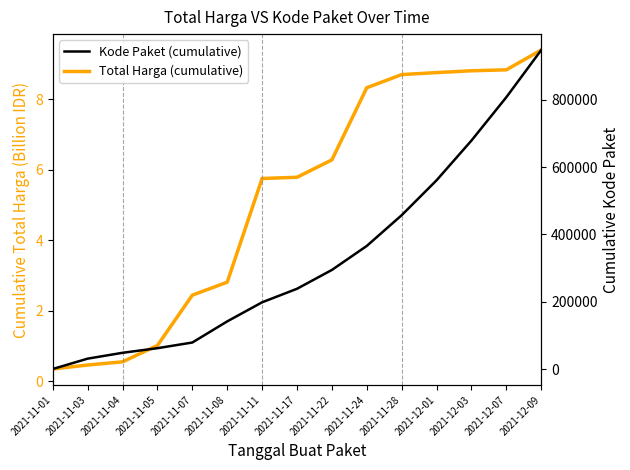

What is the difference between the maximum and second lowest values in the Total Harga (cumulative) series?

8.9